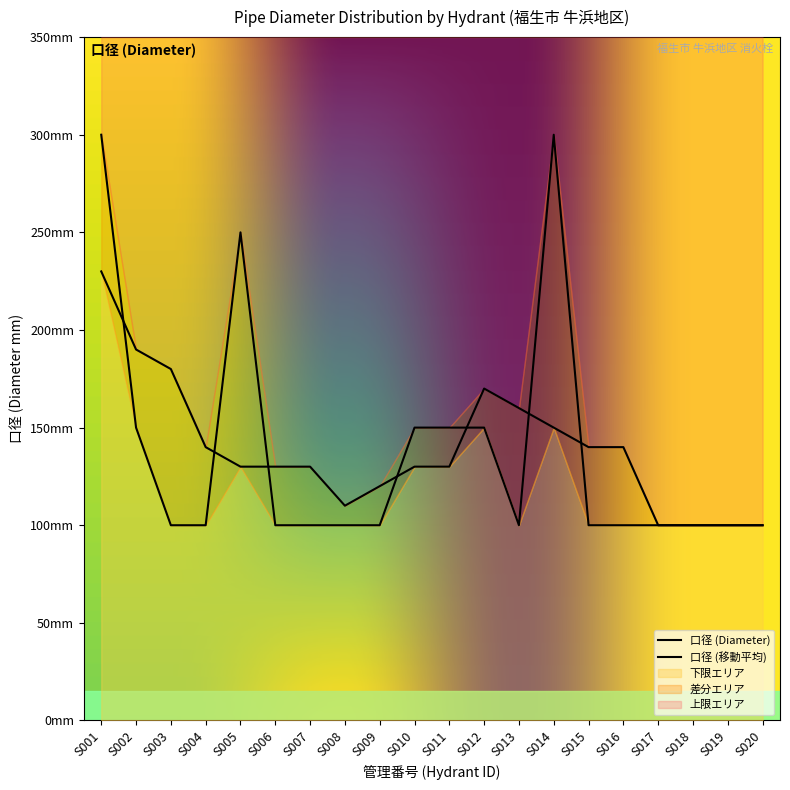

Does the chart display data point markers on the line(s)?

No